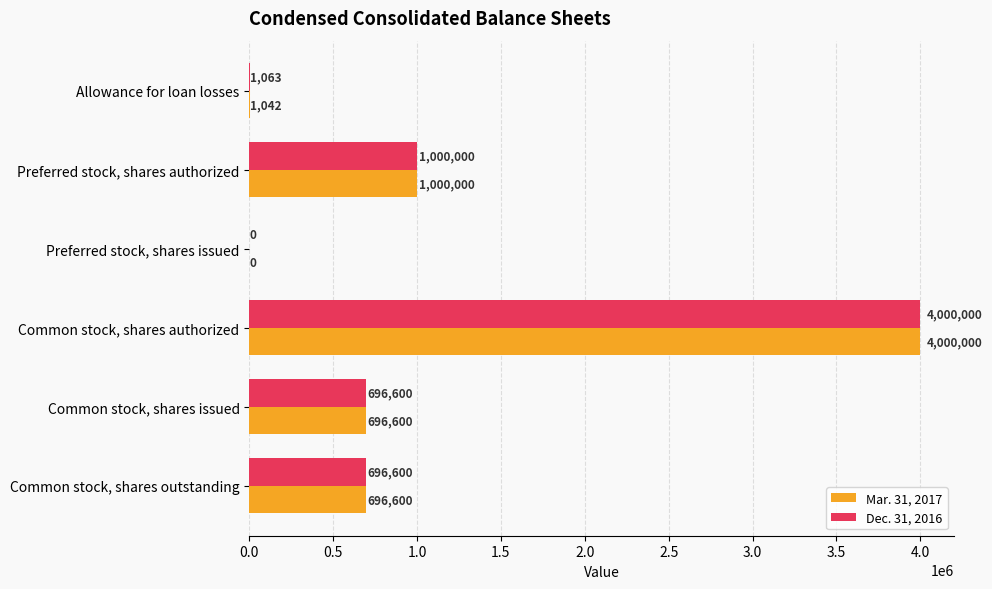

Which series changed the most between Allowance for loan losses and Preferred stock, shares issued?

Dec. 31, 2016